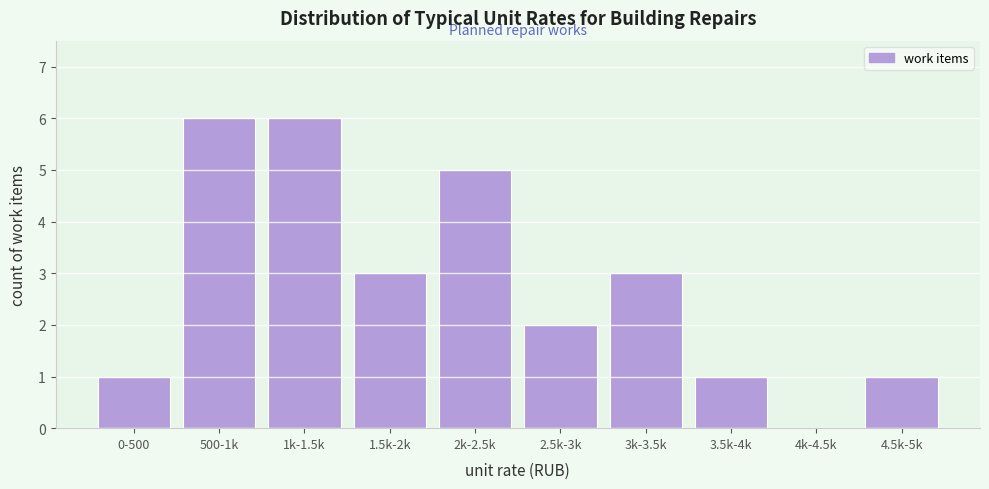

Reading left to right, list all the values displayed in this chart.

0-500=1	500-1k=6	1k-1.5k=6	1.5k-2k=3	2k-2.5k=5	2.5k-3k=2	3k-3.5k=3	3.5k-4k=1	4k-4.5k=0	4.5k-5k=1